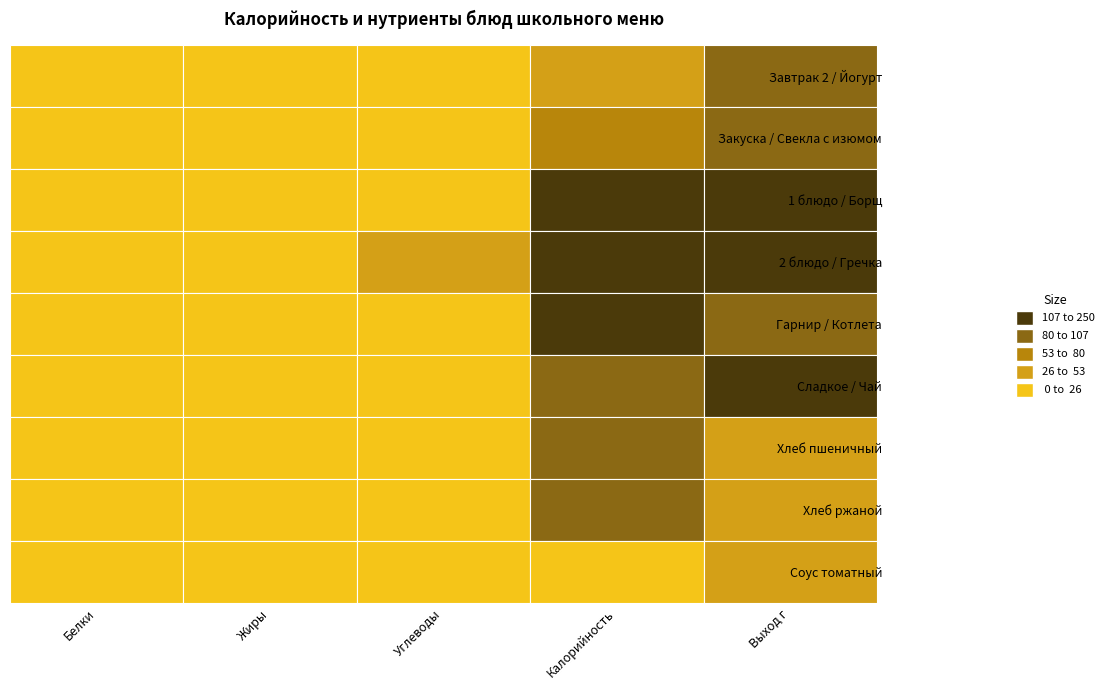

Which has a higher value, 4 or 1?

1